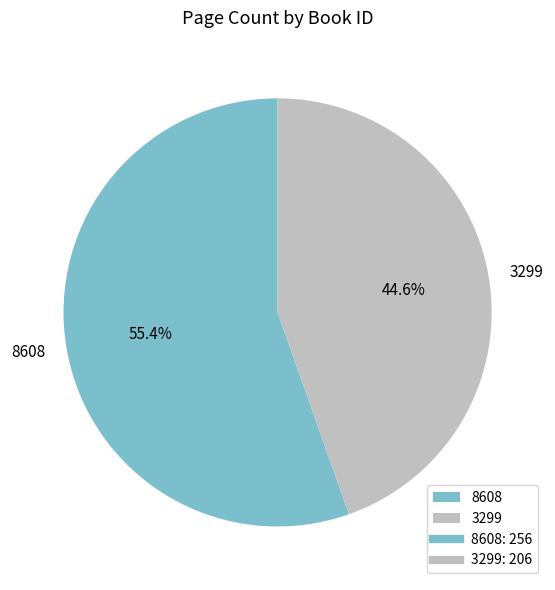

The 3299 slice represents 57% of the pie. True or false?

False